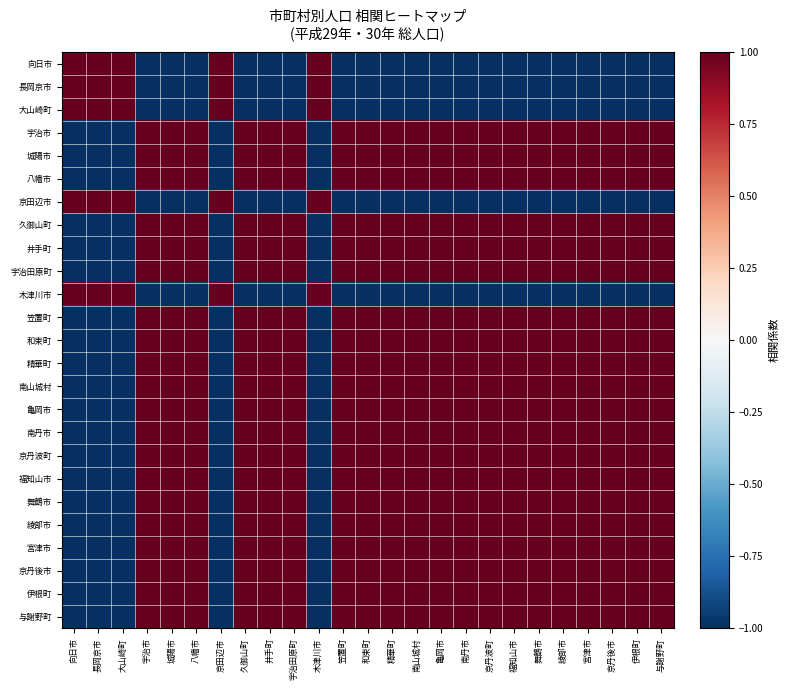

Rank the series by their maximum value, from lowest to highest.

向日市, 長岡京市, 大山崎町, 宇治市, 城陽市, 八幡市, 京田辺市, 久御山町, 井手町, 宇治田原町, 木津川市, 笠置町, 和束町, 精華町, 南山城村, 亀岡市, 南丹市, 京丹波町, 福知山市, 舞鶴市, 綾部市, 宮津市, 京丹後市, 伊根町, 与謝野町